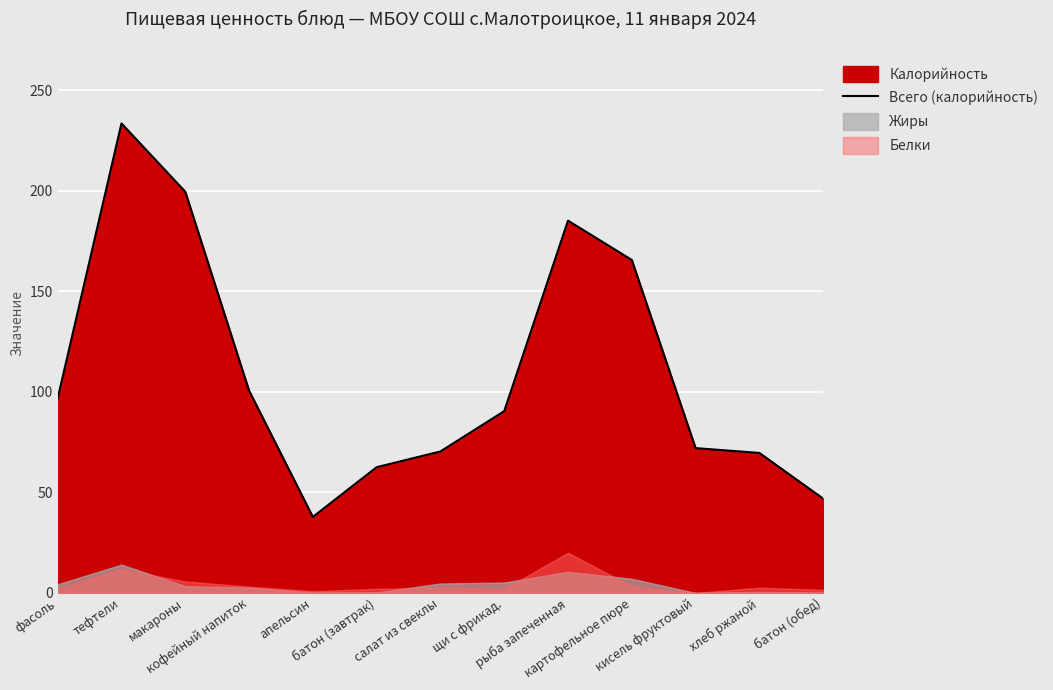

What is the maximum value for Всего (калорийность)?

233.4